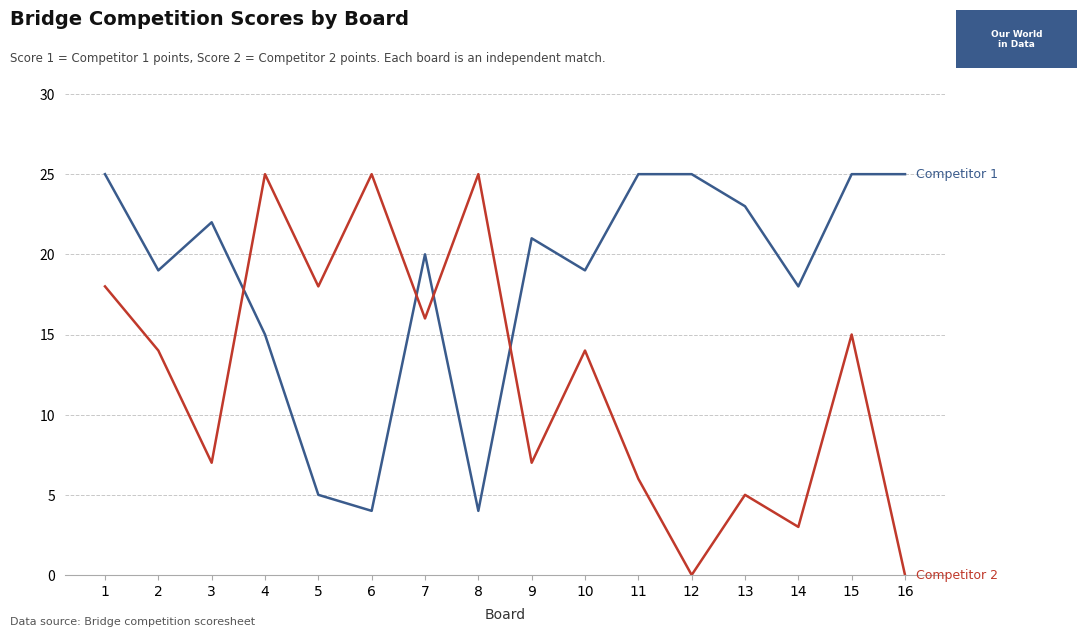

What is the total value across all series at 10?

33